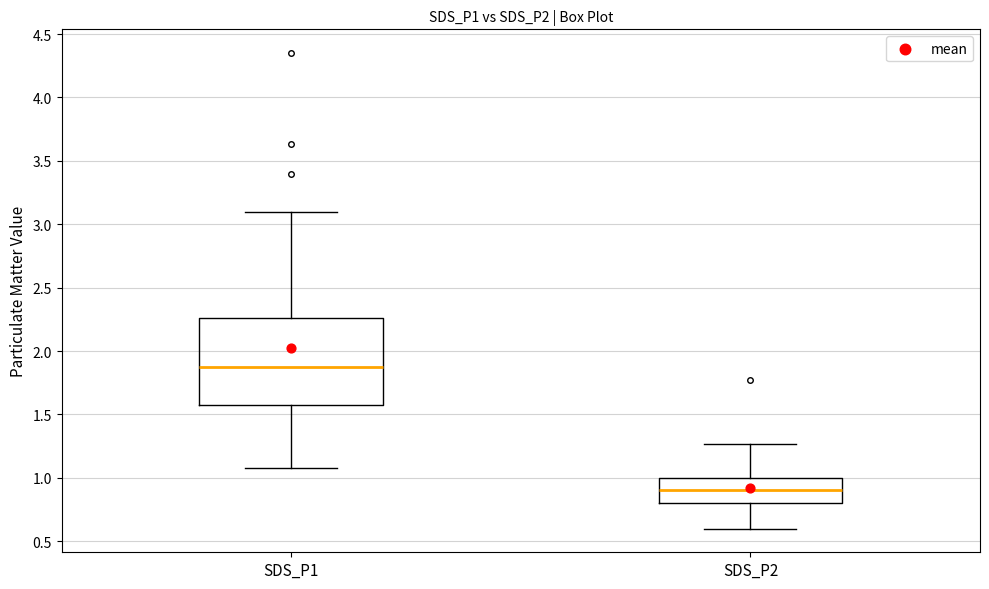

Where is the lower edge of the box for SDS_P1 on the y-axis? The values are not printed on the chart, so give them approximately, as read against the axis.

1.55